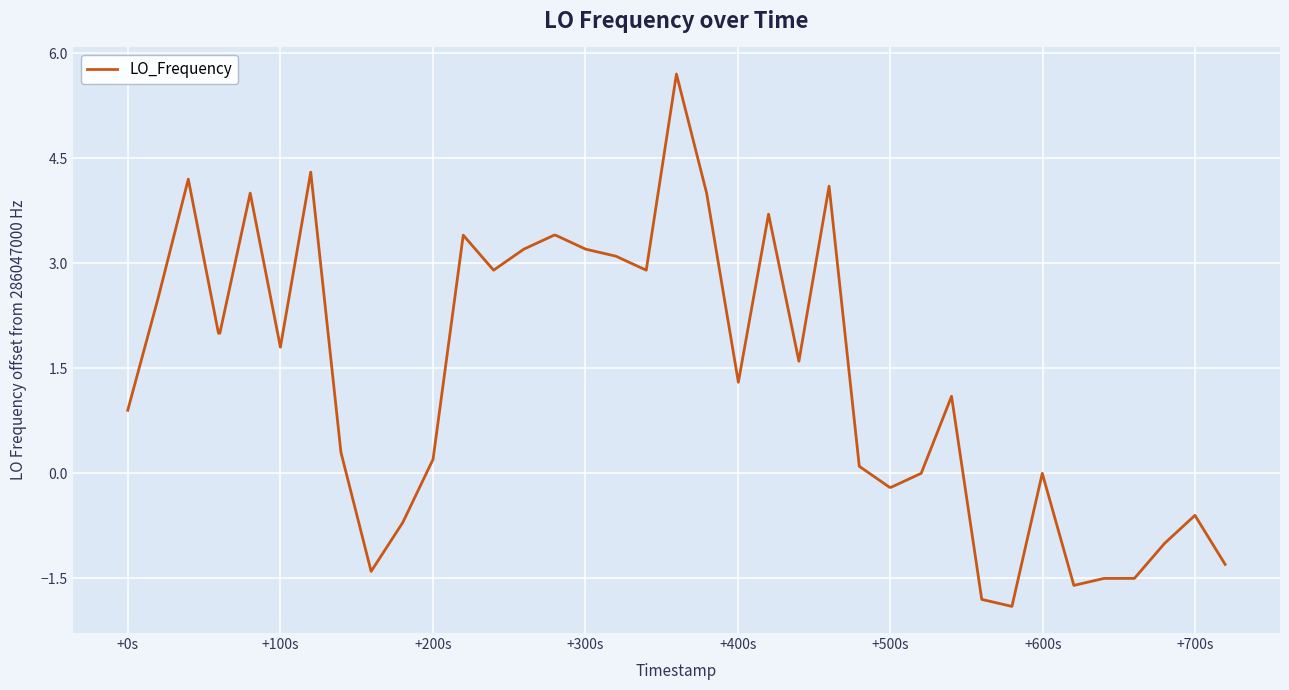

How many lines are shown in the chart?

1